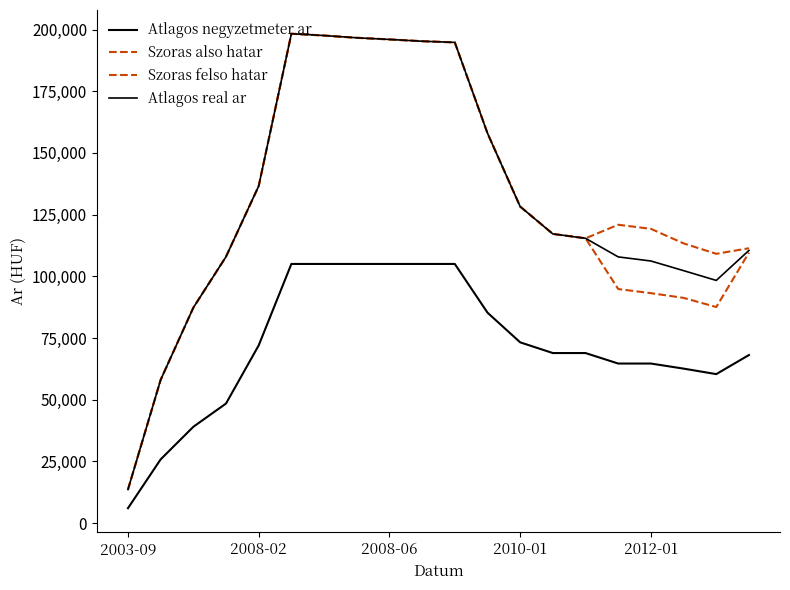

Does the chart have visible grid lines?

No